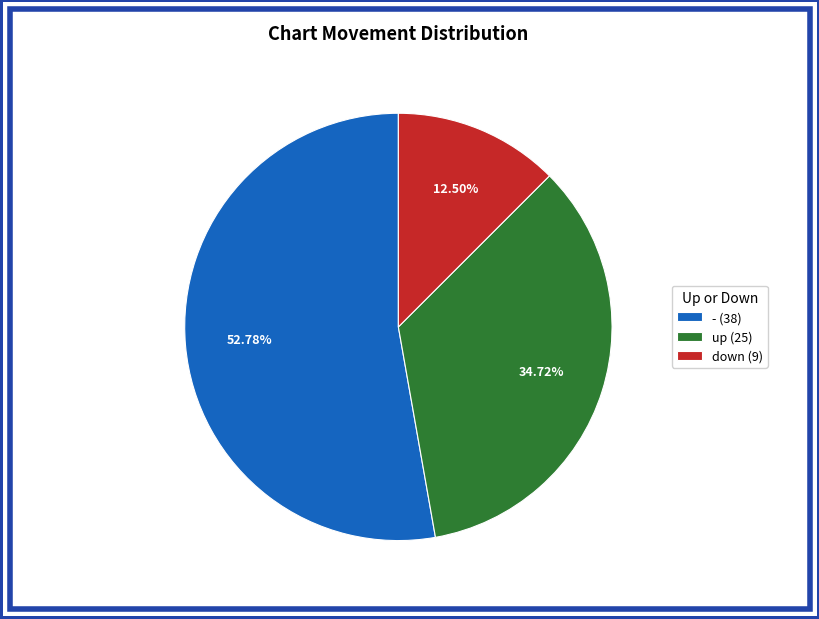

Do - (38) and down (9) together represent more than half of the pie?

Yes